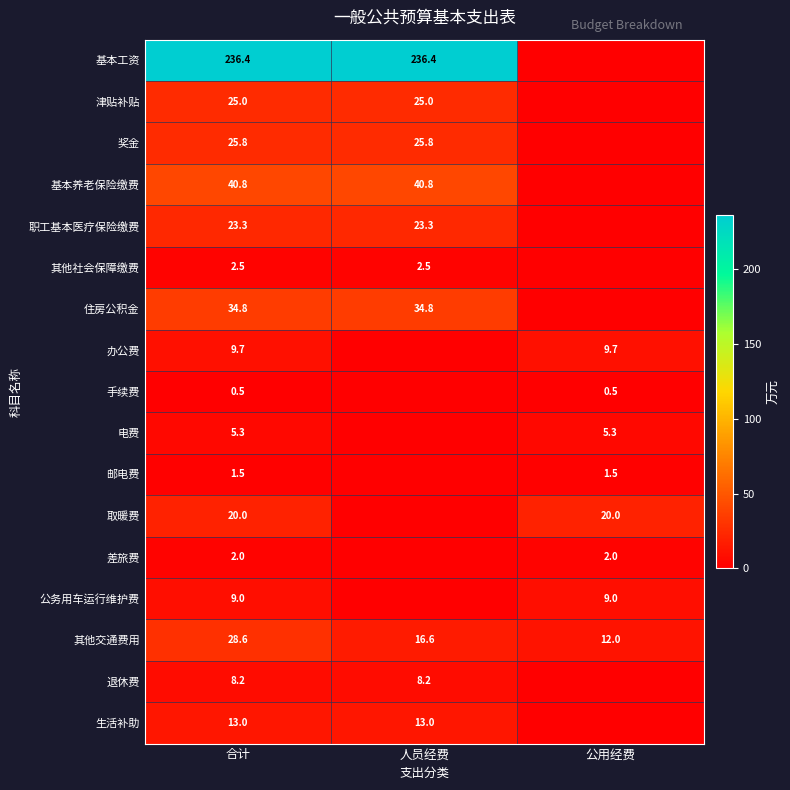

True or false: 其他交通费用 has a value of 12.0 at 公用经费.

True